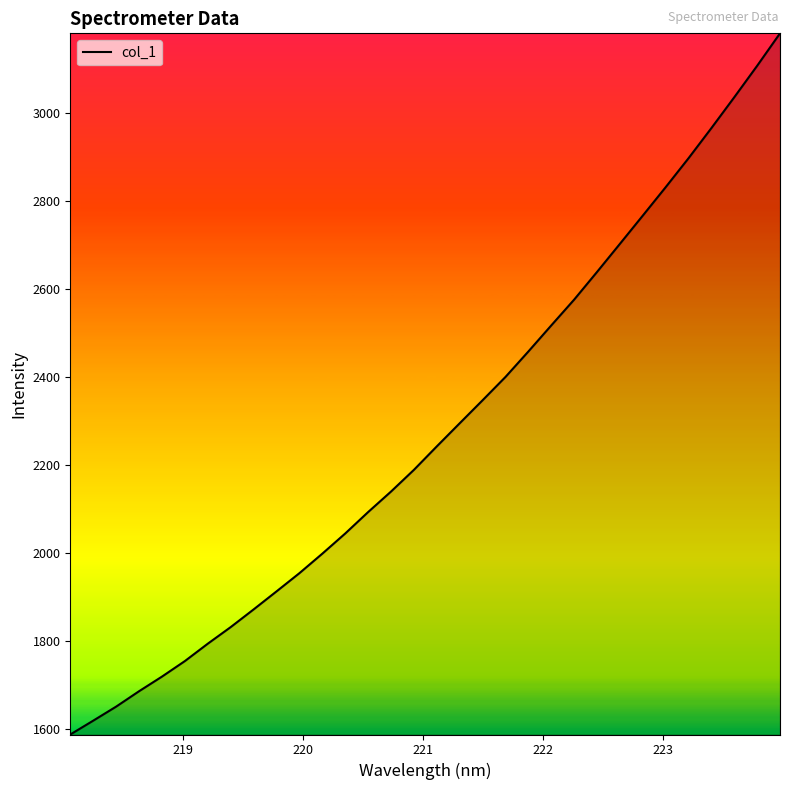

What is the difference between the maximum and minimum values?

1593.3